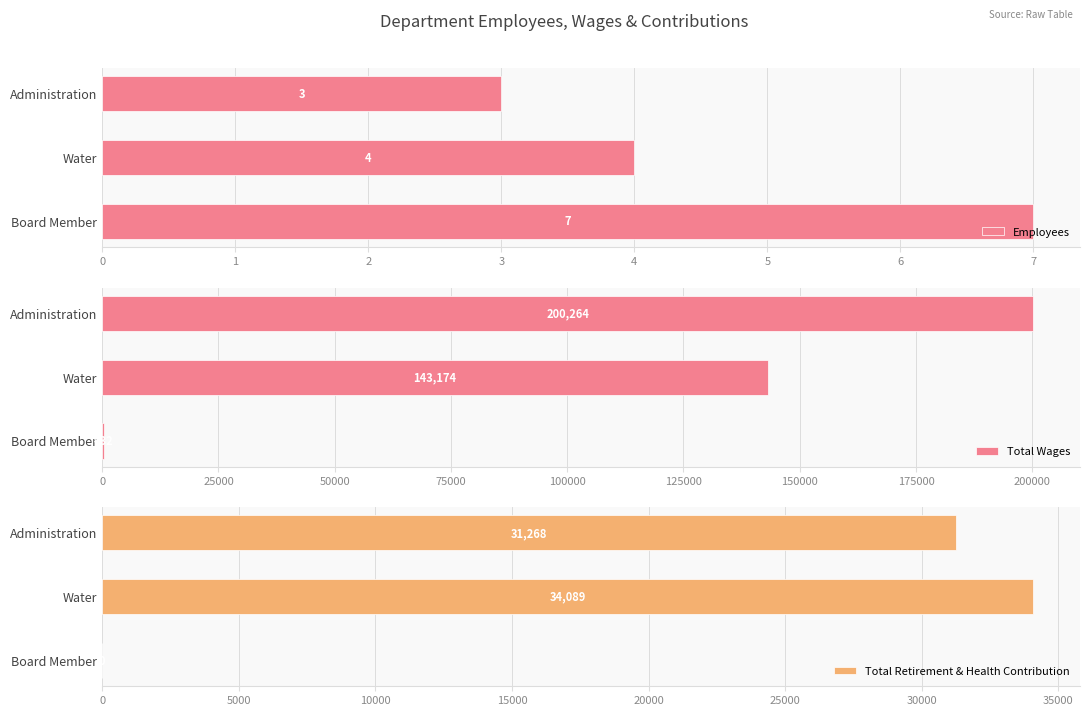

Is it true that Total Wages equals 432 at Board Member?

True